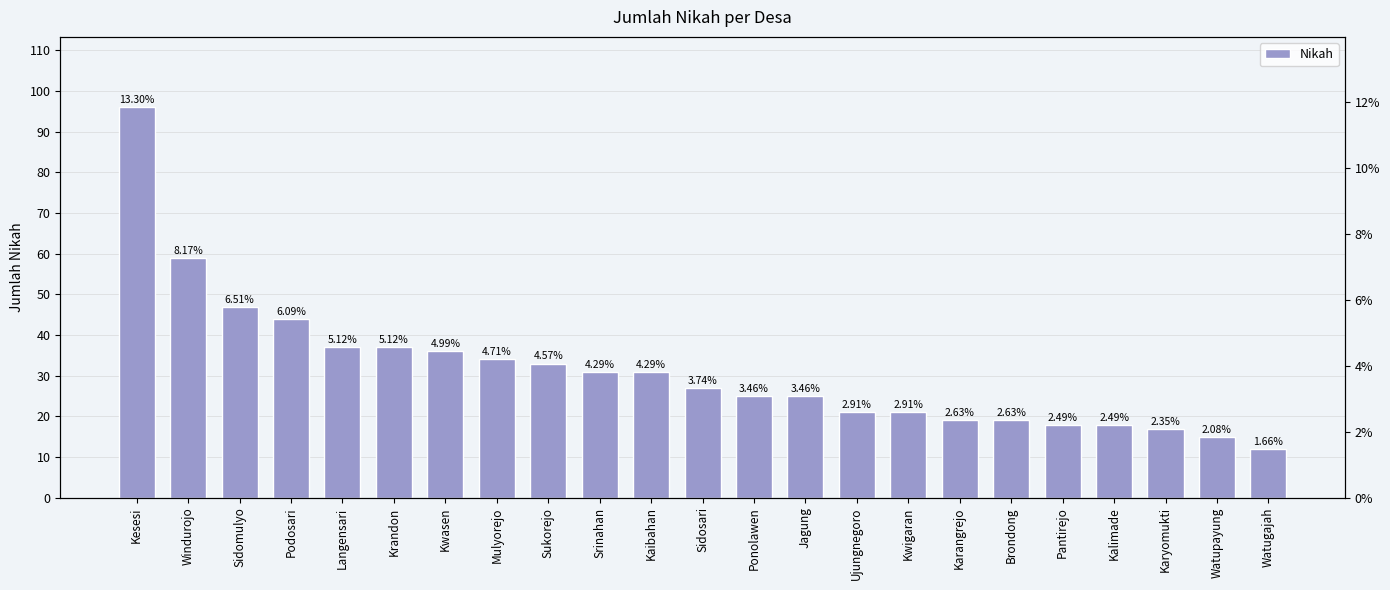

Between Watugajah and Mulyorejo, which is larger?

Mulyorejo